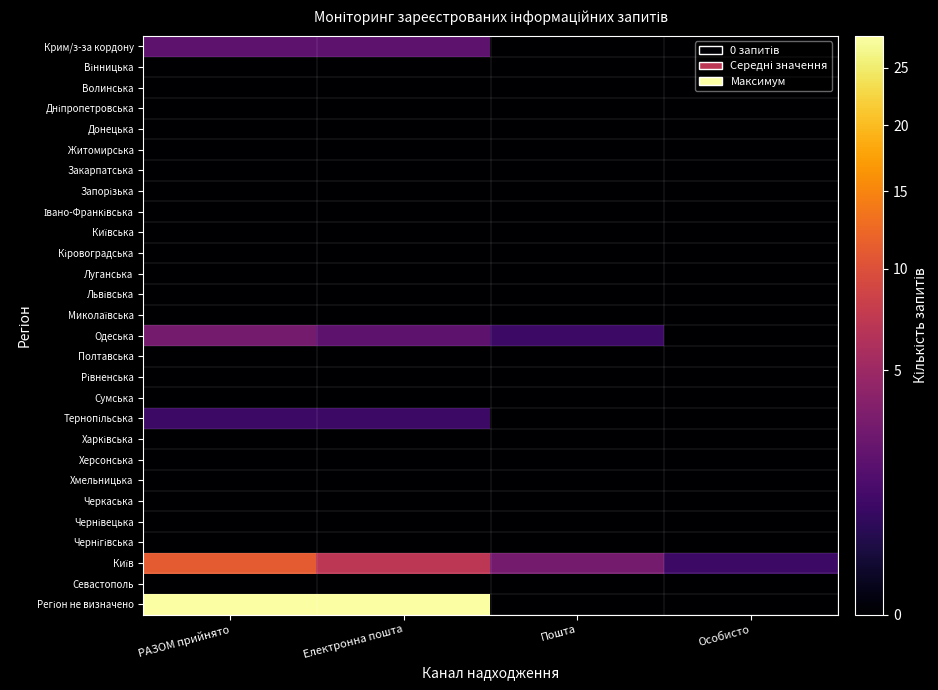

Which has a higher value, Електронна пошта or Пошта?

Електронна пошта